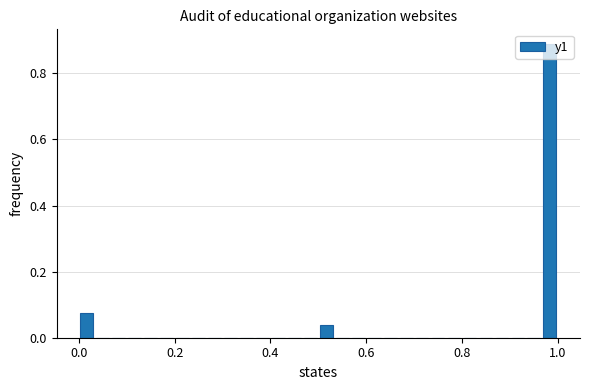

Read against the x-axis, roughly where is the centre of the tallest bar?

0.98